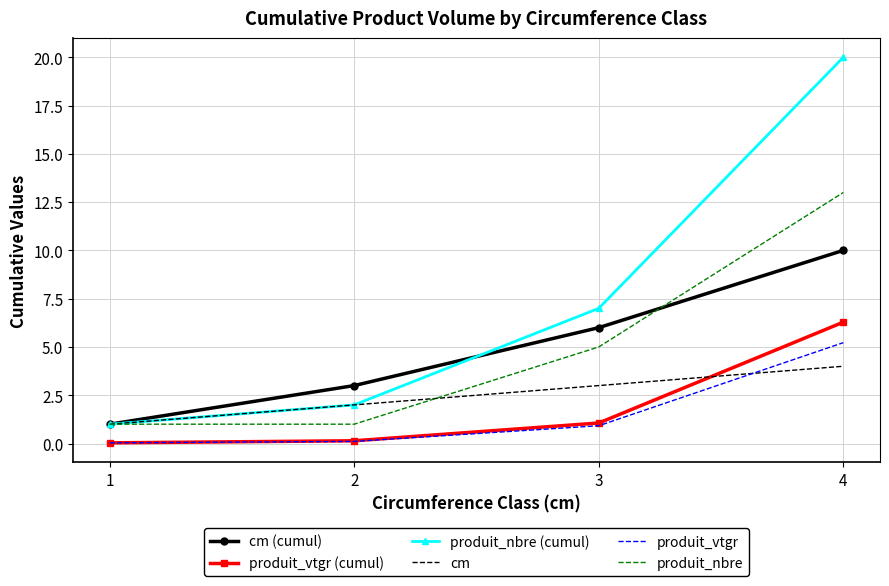

Which category has the highest value in the cm series?

4